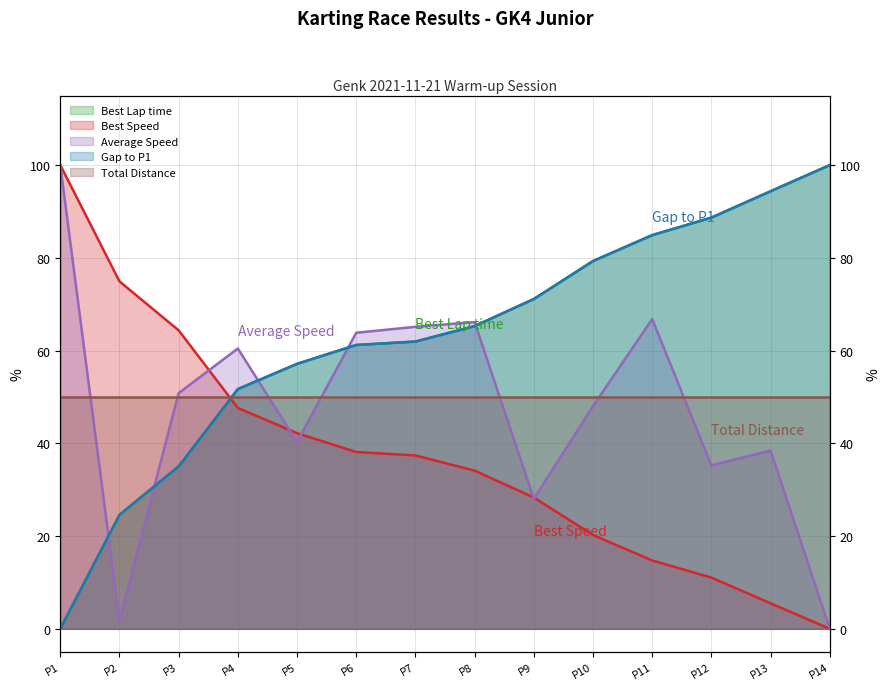

Does the chart have visible grid lines?

Yes